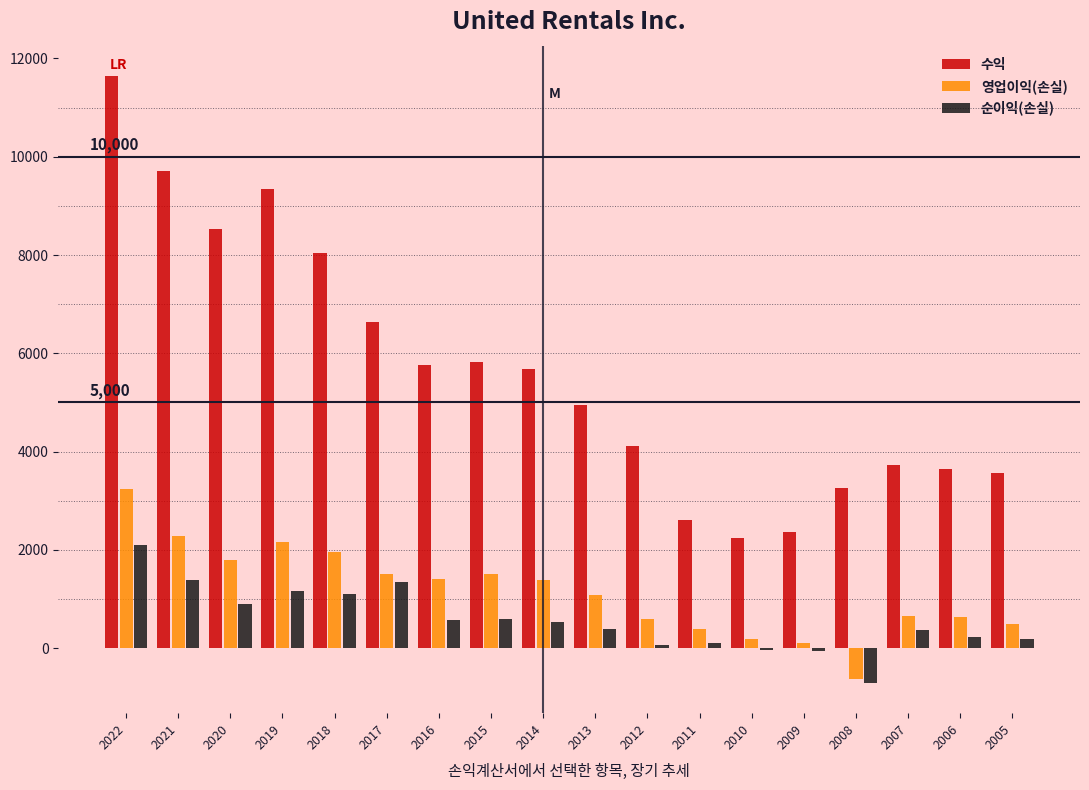

What is the greatest value displayed?

11642